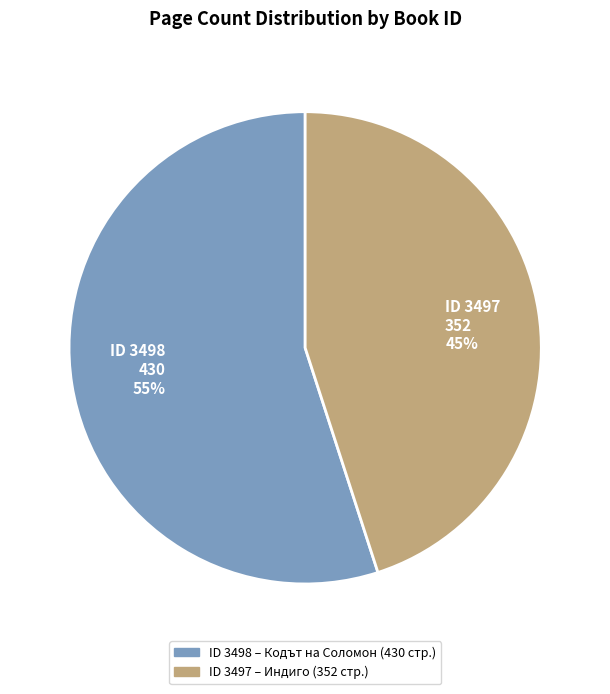

What is the largest slice in the pie chart?

ID 3498 430 55%